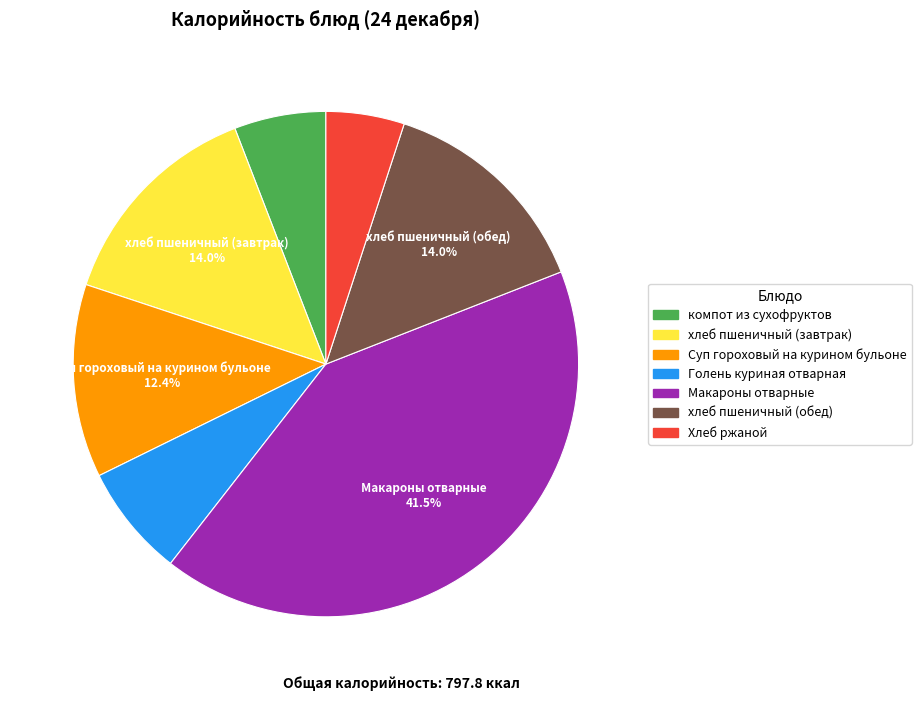

Combined, do хлеб пшеничный (обед) and Хлеб ржаной account for over 50%?

No